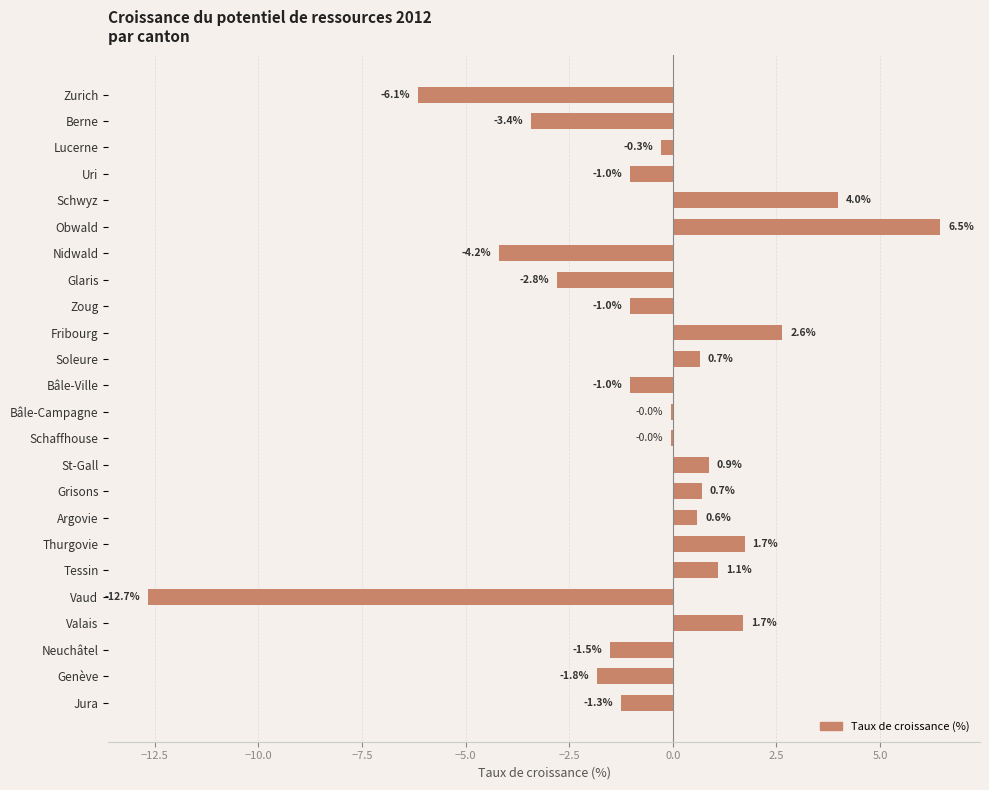

Which has a higher value, Lucerne or Berne?

Lucerne